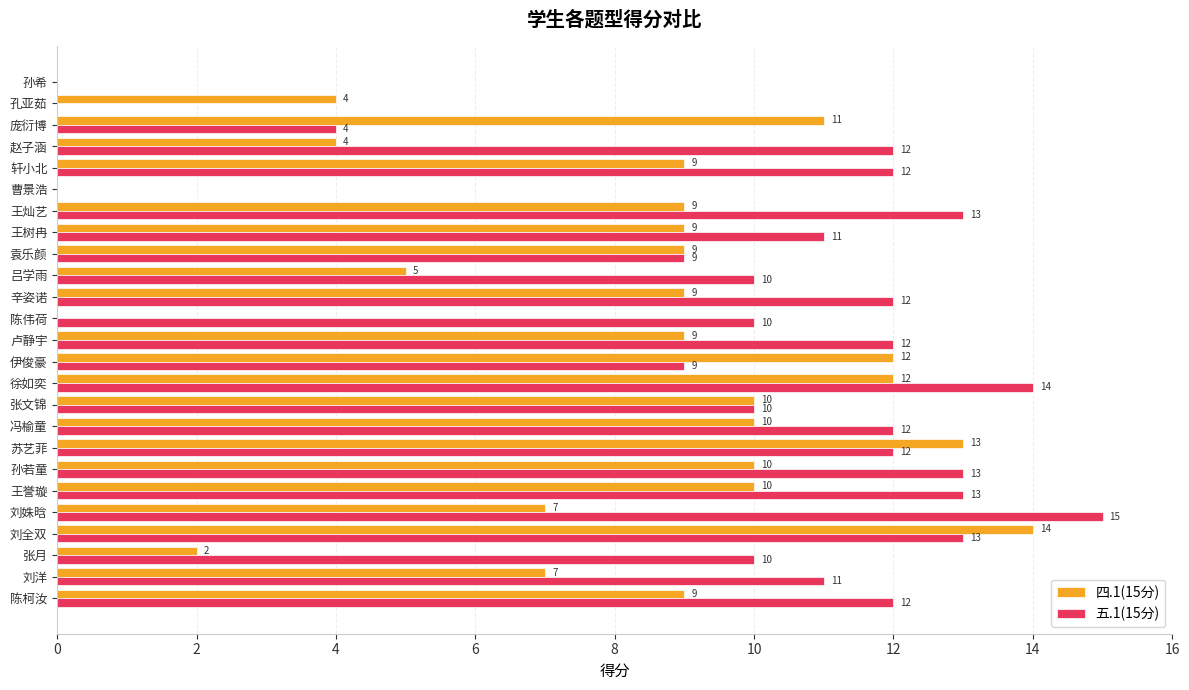

What is the sum of all 四.1(15分) values?

194